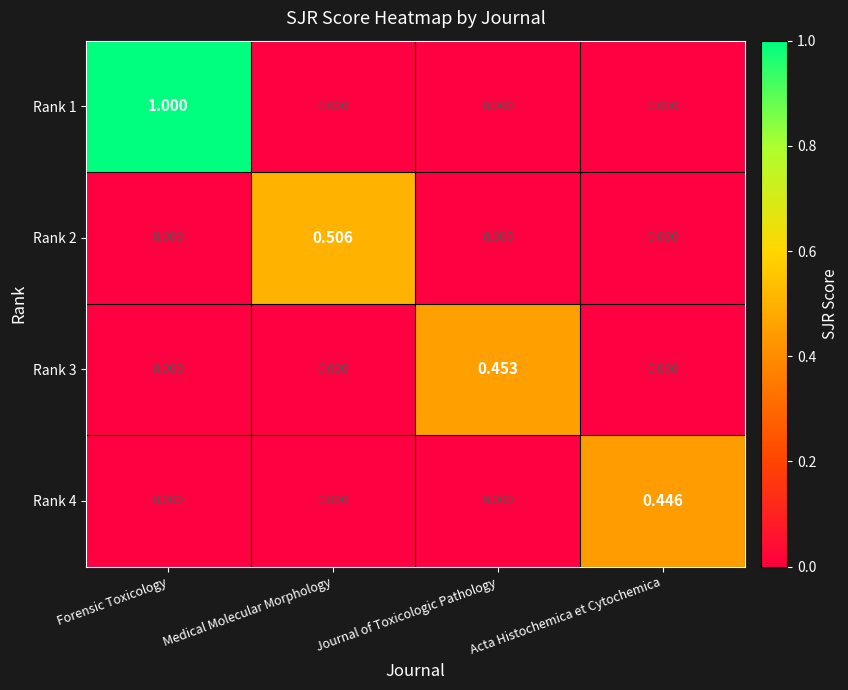

At which category is the sum across all series the highest?

Forensic Toxicology